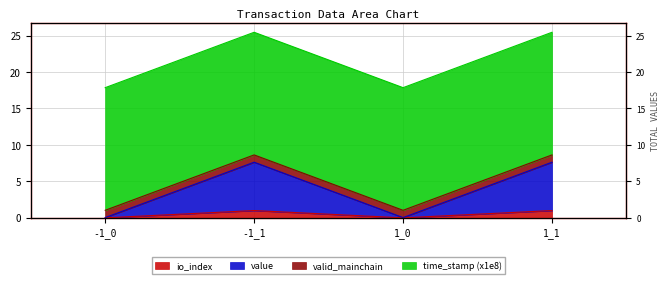

Between 1_1 and 1_0, which is larger?

1_1